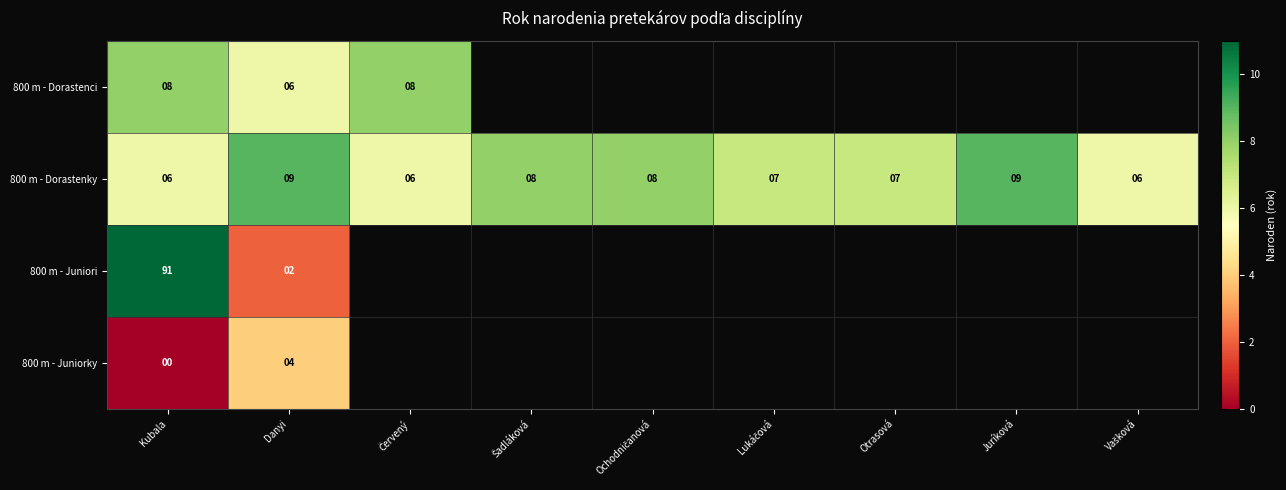

Is the value of 800 m - Dorastenky at Kubala greater than the value of 800 m - Juniori at Danyi?

Yes